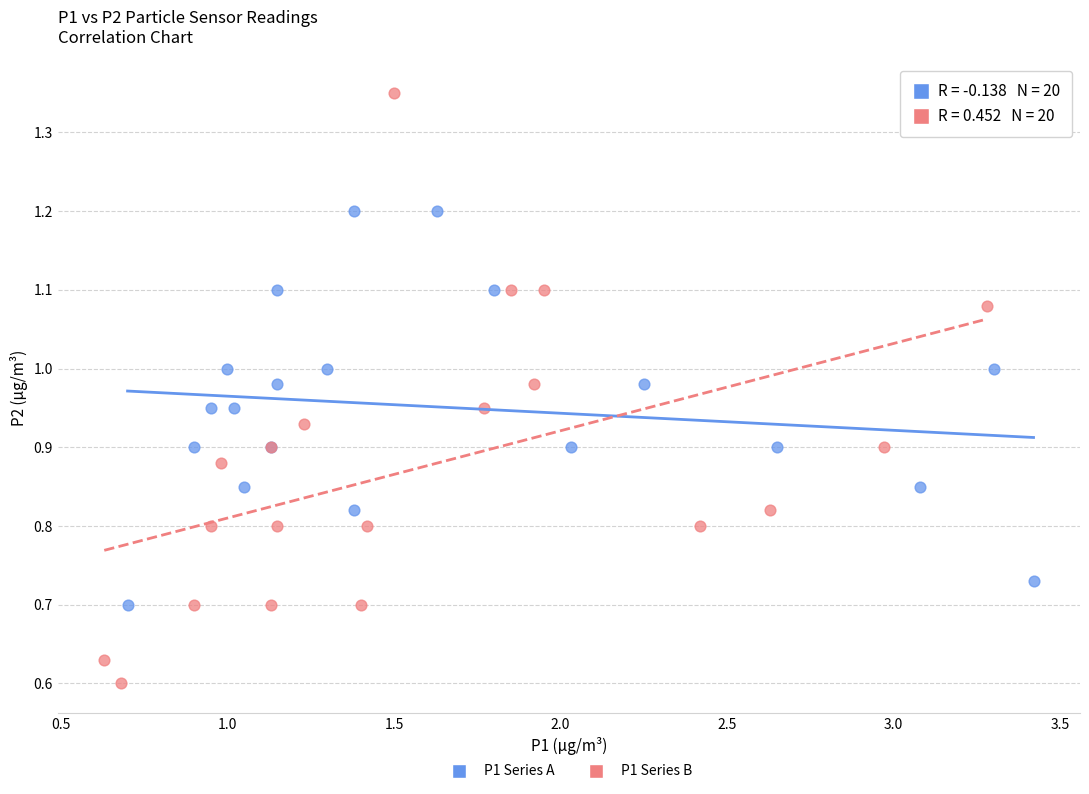

Which series has the largest Y range (max minus min)?

P1 Series B